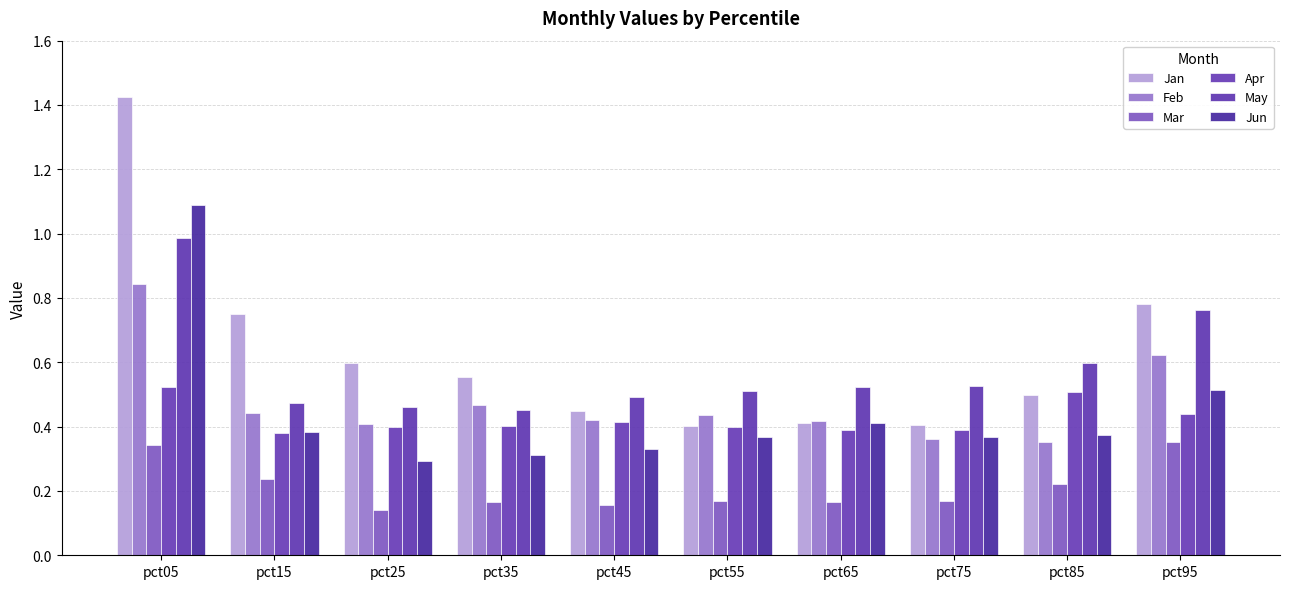

How many bars are there in total?

60